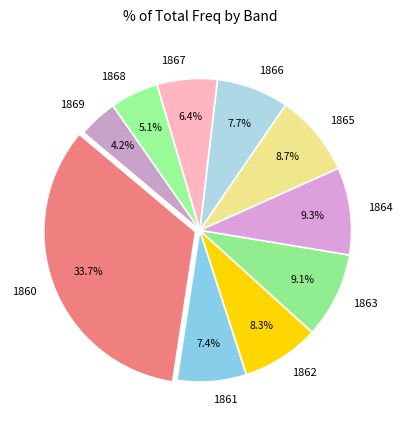

Is there any slice that represents more than half of the pie?

No